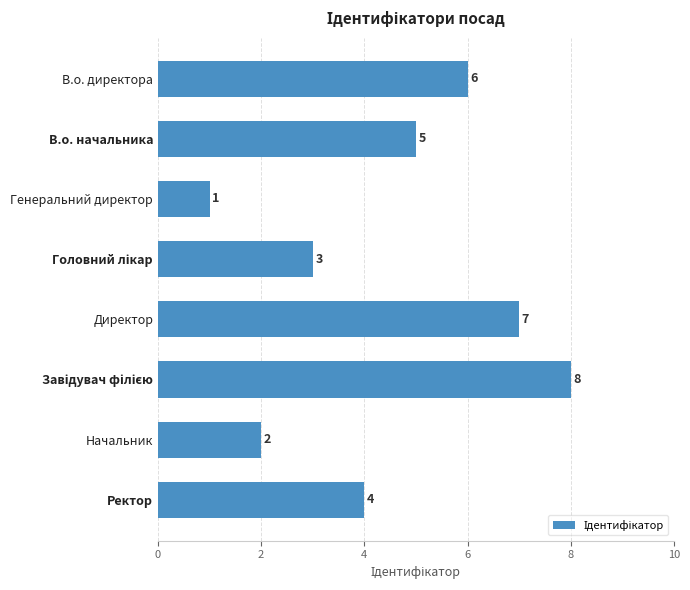

Which label corresponds to the smallest value in the chart?

Генеральний директор